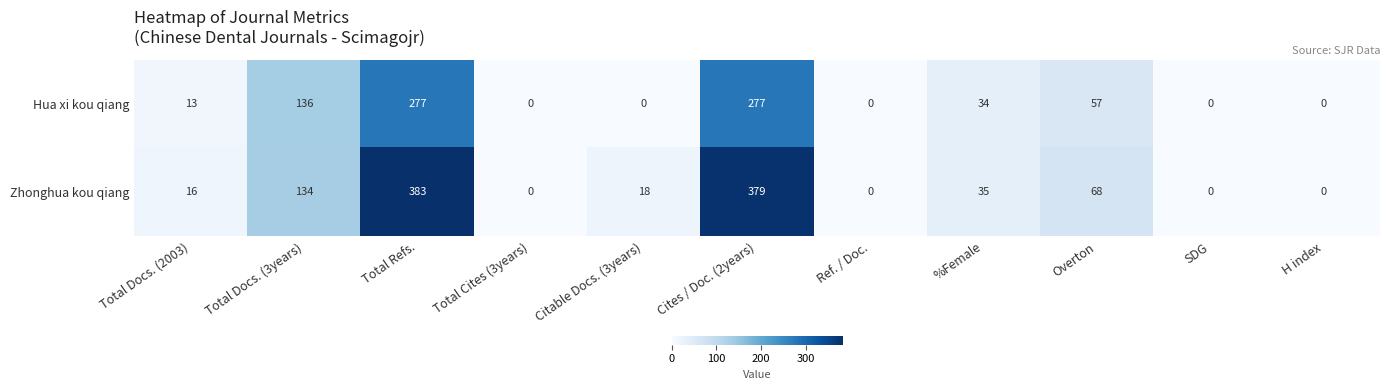

The value of Zhonghua kou qiang at Total Cites (3years) is 0. True or false?

True